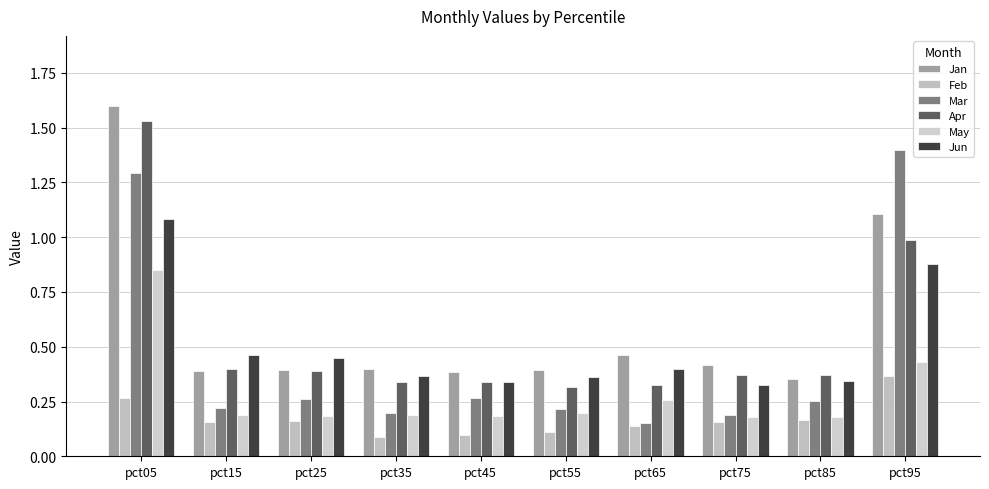

What is the smallest value displayed?

0.1